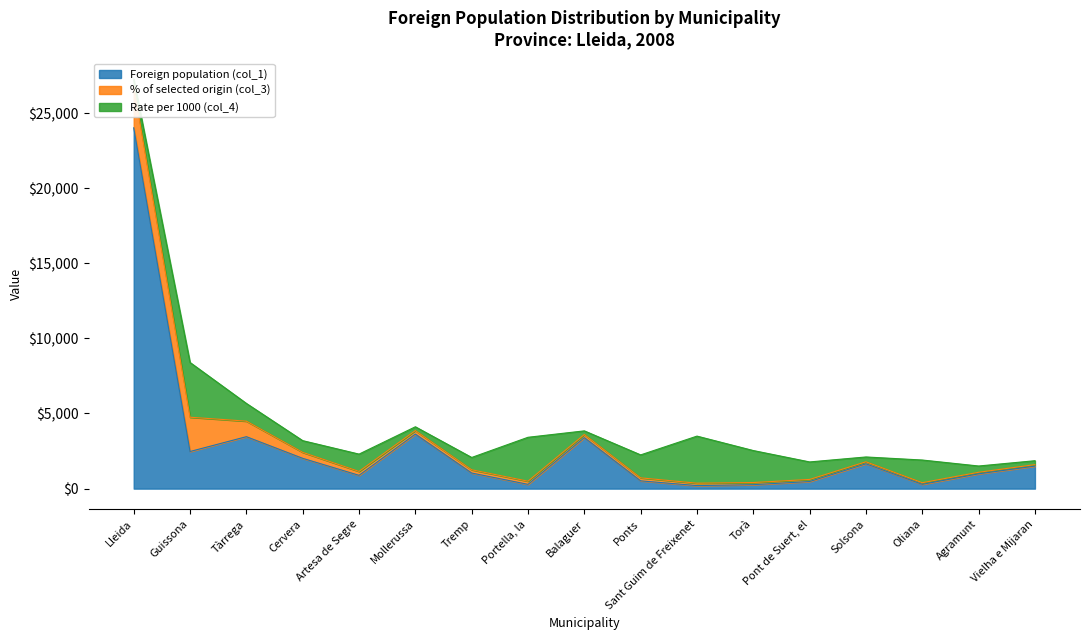

True or false: Foreign population (col_1) and % of selected origin (col_3) intersect in this chart.

False